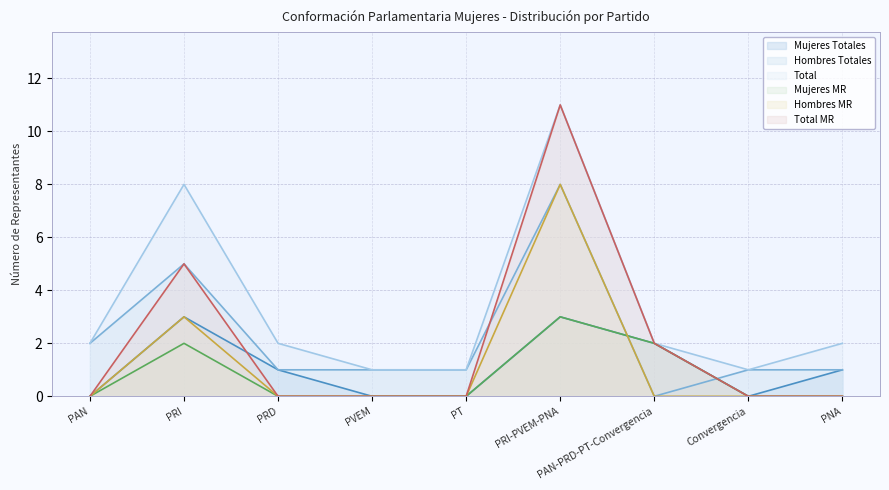

What position from the right is PAN-PRD-PT-Convergencia?

3